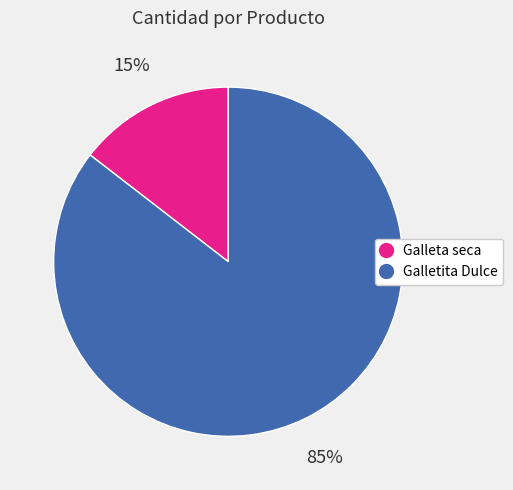

Combined, do Galleta seca and Galletita Dulce account for over 50%?

Yes